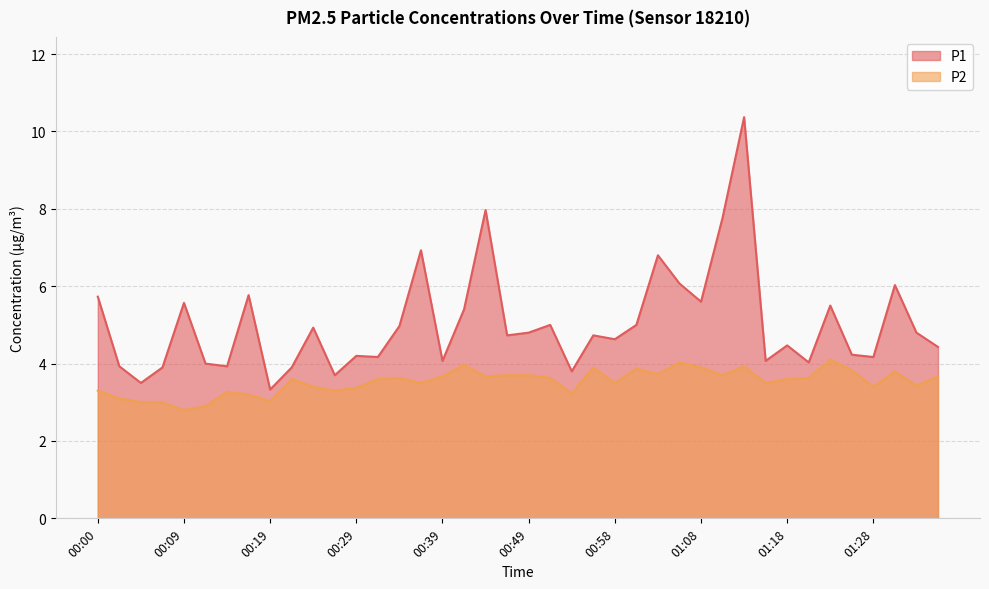

Reading left to right, what are all the values shown in this chart?

P1: 5.7	3.9	3.5	3.9	5.6	4.0	3.9	5.8	3.3	3.9	4.9	3.7	4.2	4.2	5.0	6.9	4.1	5.4	8.0	4.7	4.8	5.0	3.8	4.7	4.6	5.0	6.8	6.1	5.6	7.8	10.4	4.1	4.5	4.0	5.5	4.2	4.2	6.0	4.8	4.4
P2: 3.3	3.1	3.0	3.0	2.8	2.9	3.3	3.2	3.0	3.6	3.4	3.3	3.4	3.6	3.6	3.5	3.7	4.0	3.7	3.7	3.7	3.6	3.2	3.9	3.5	3.9	3.7	4.0	3.9	3.7	3.9	3.5	3.6	3.6	4.1	3.8	3.4	3.8	3.4	3.7